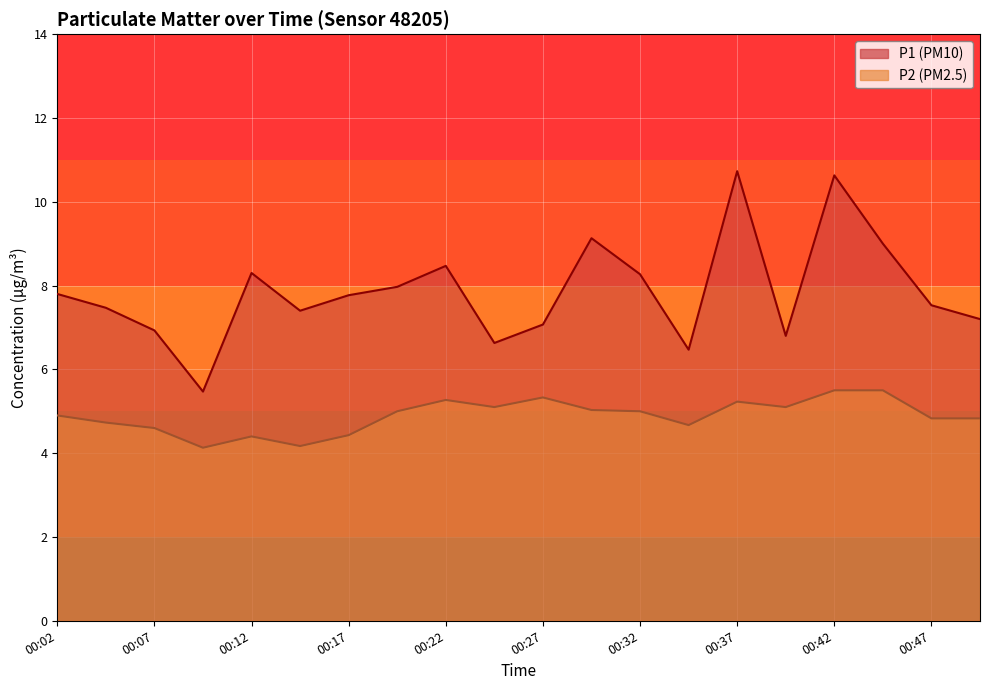

True or false: P2 and P1 intersect in this chart.

False